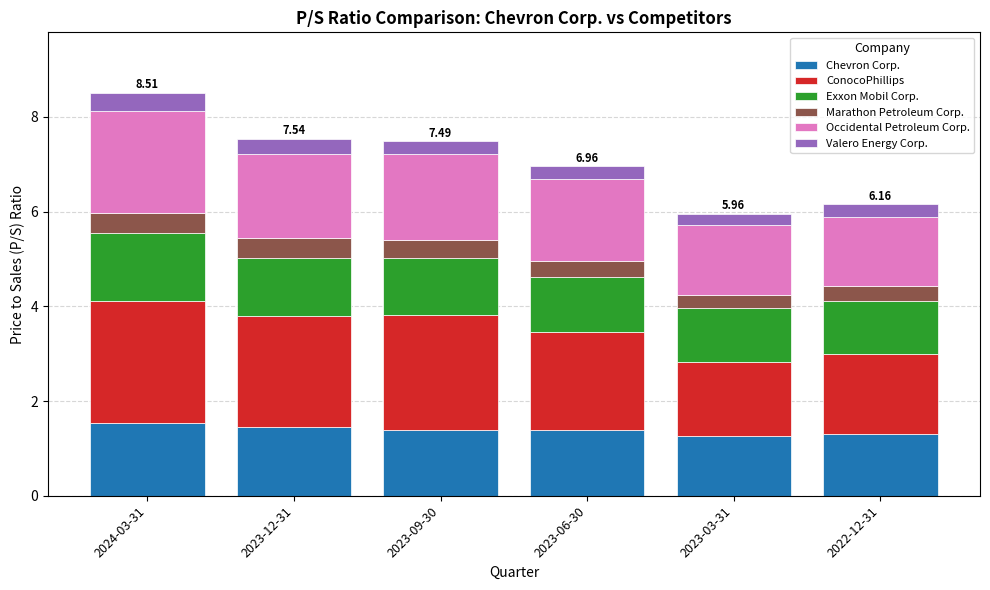

What is the total value across all series at 2023-03-31?

6.0